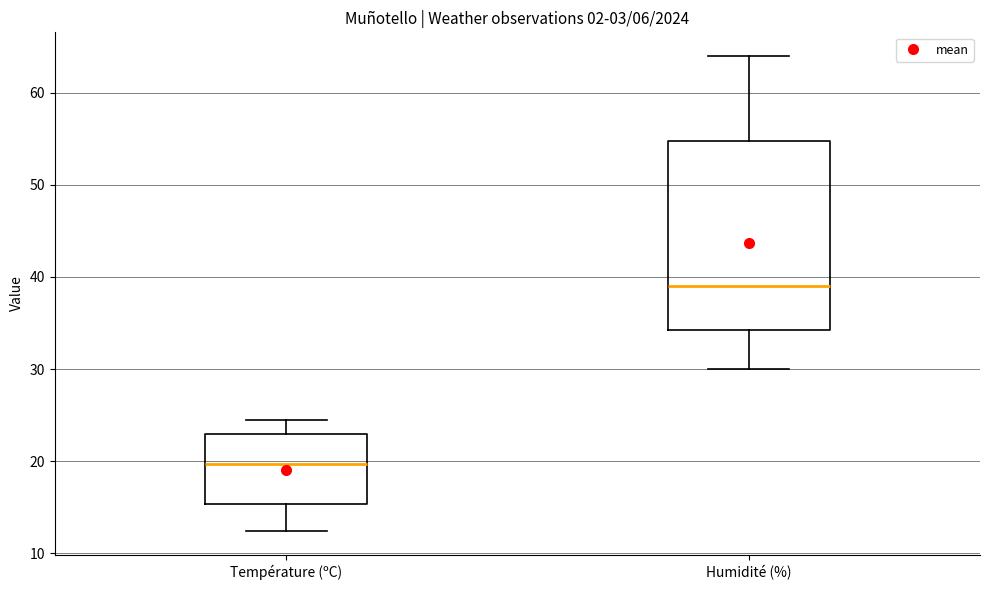

Reading left to right, read every box against the y-axis: the position of its median line, the range the box covers, and the ends of its whiskers. The values are not printed on the chart, so give them approximately, as read against the axis.

Température (ºC): median 20, box 15 to 23, whiskers 12 to 25
Humidité (%): median 39, box 34 to 55, whiskers 30 to 64